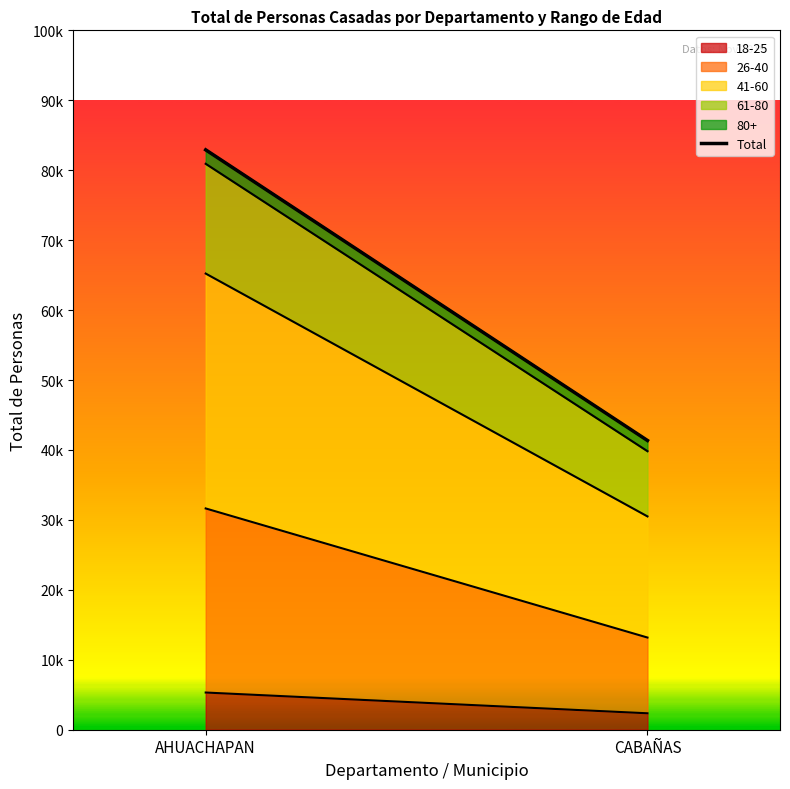

At which label is the value closest to 62134?

CABAÑAS